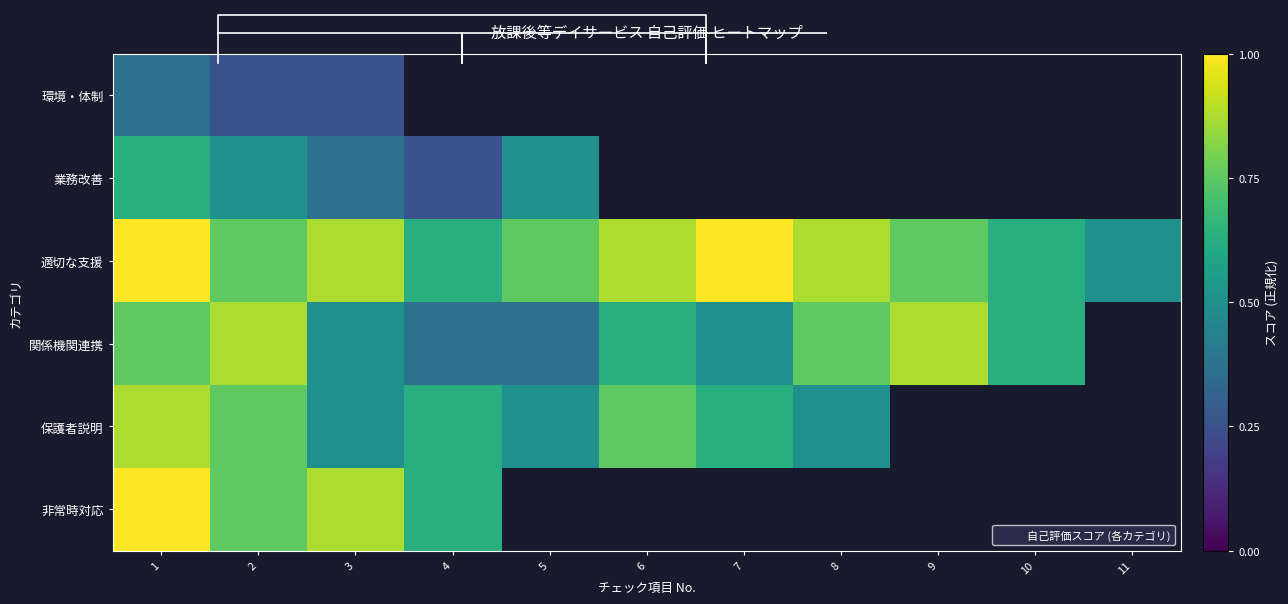

At which label does 業務改善 reach its peak?

1